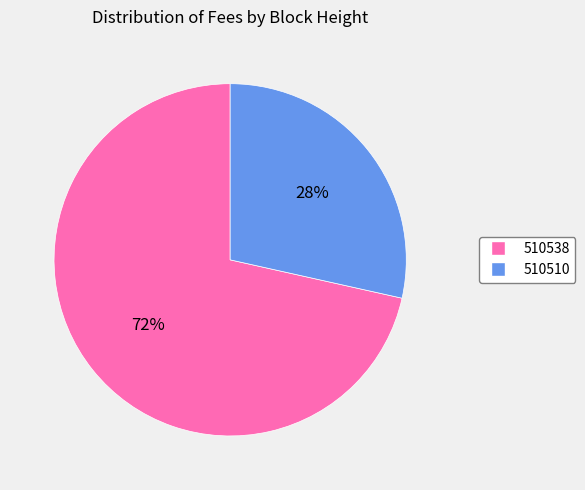

How many segments does this pie chart have?

2